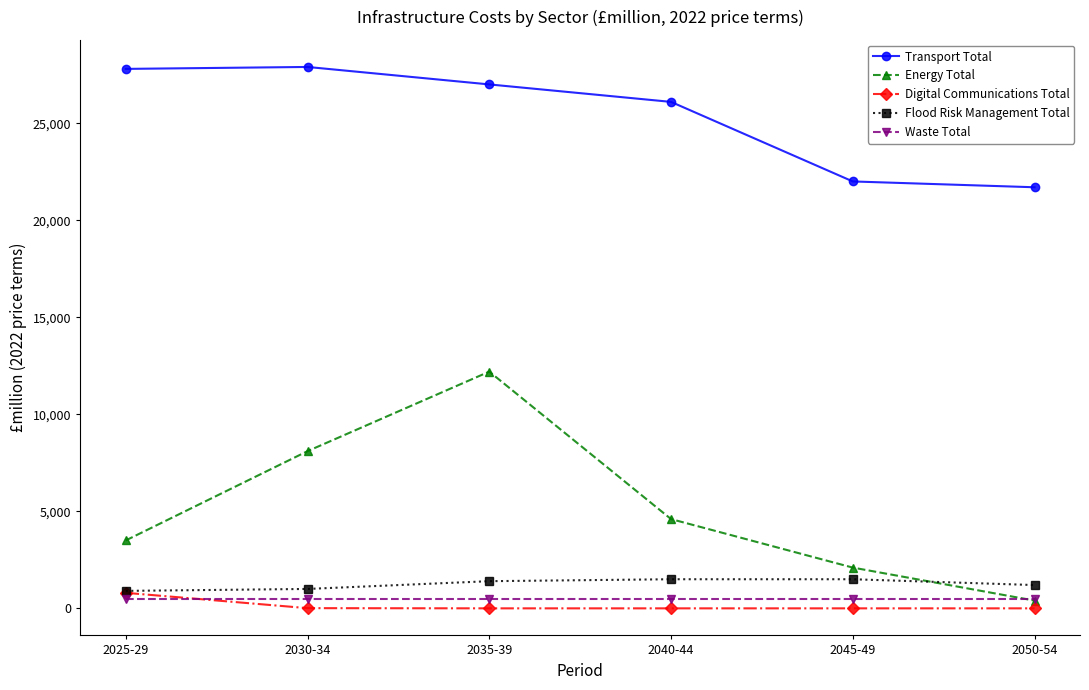

Between 2040-44 and 2050-54, which series saw the biggest shift?

Transport Total